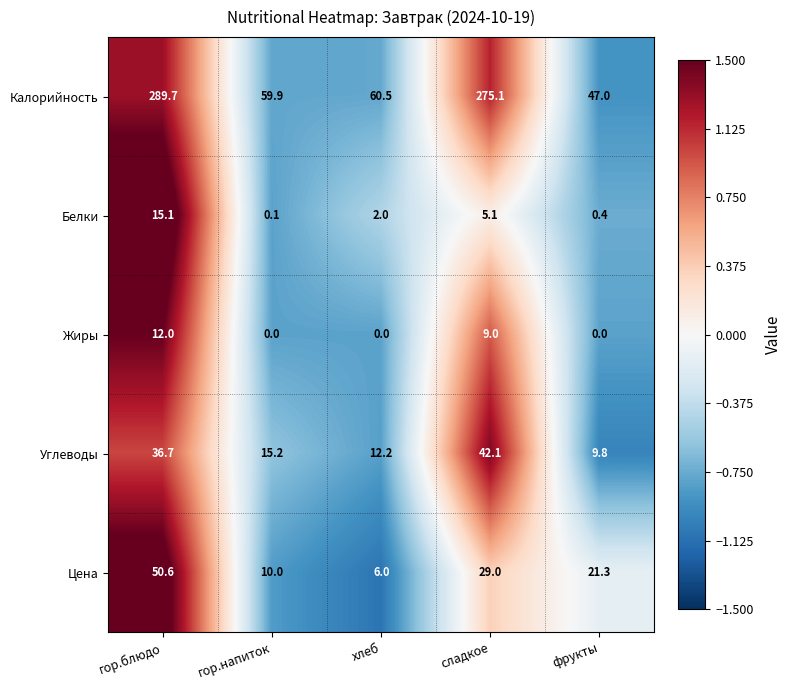

At which category is the sum across all series the highest?

гор.блюдо